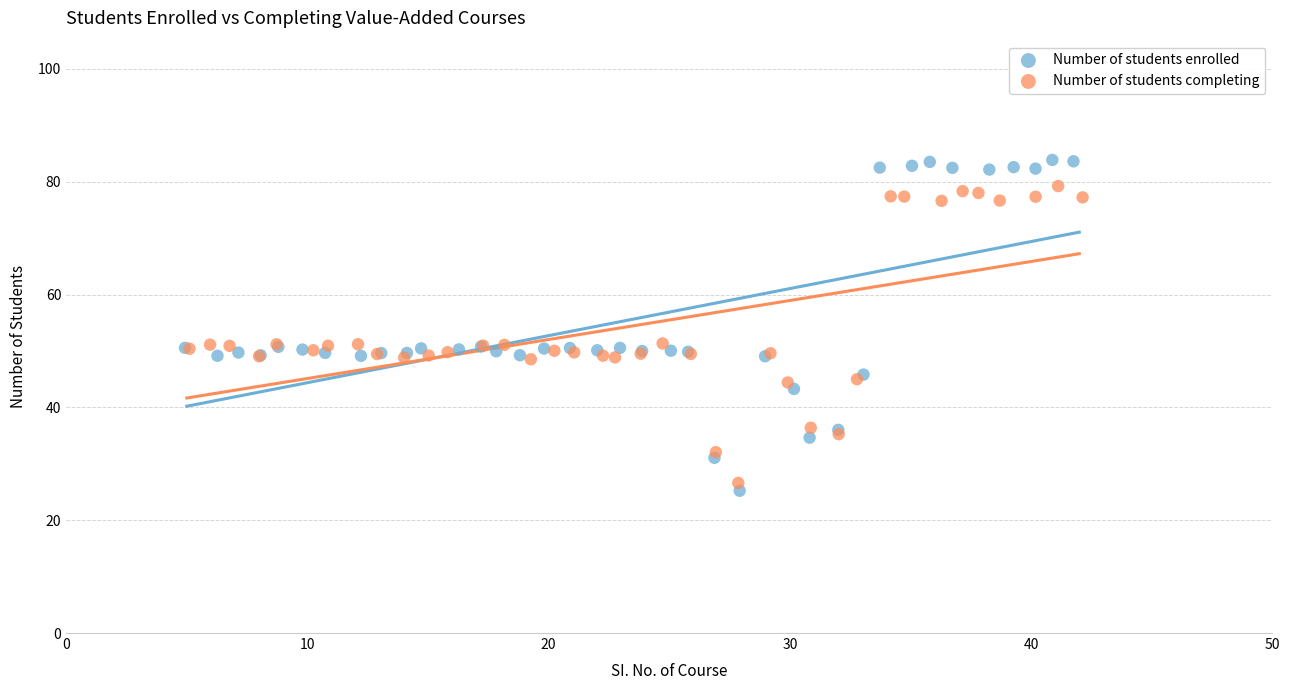

Which series reaches the minimum Y coordinate?

Number of students enrolled